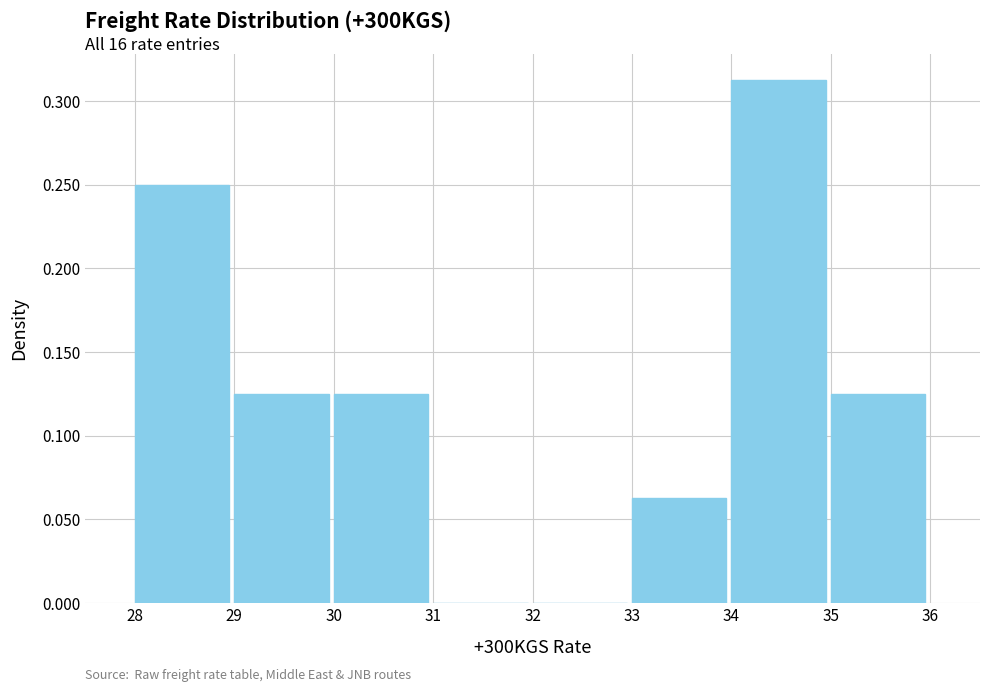

Over which range of the x-axis is the bar tallest?

34 to 35